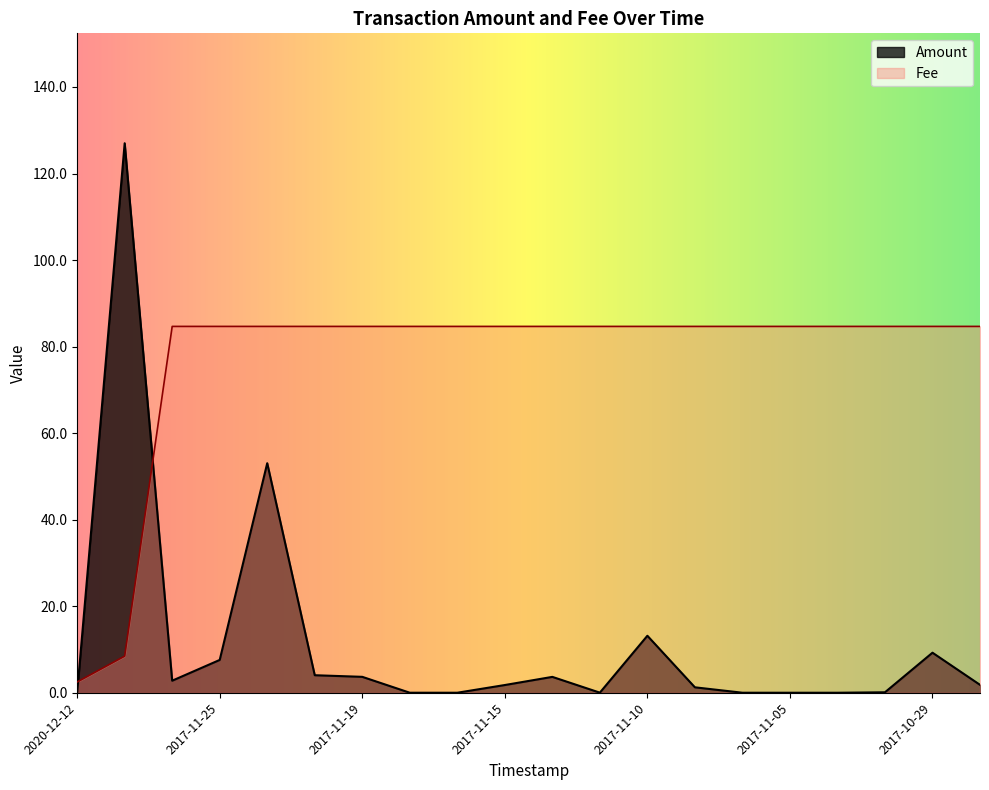

Which series has the largest total across all categories?

Fee